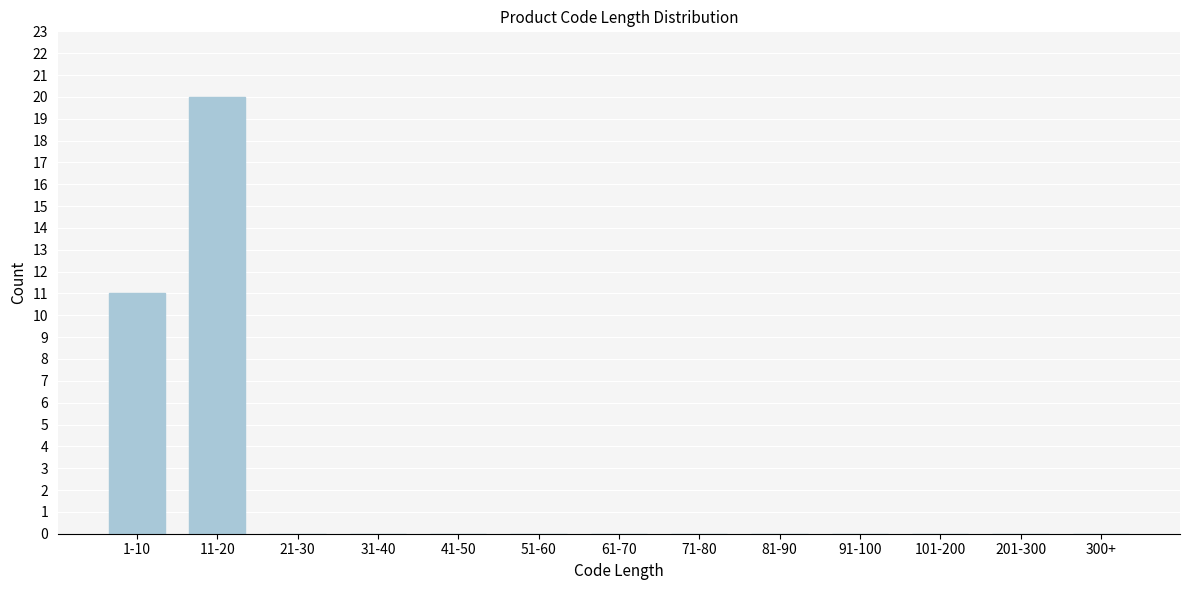

Reading right to left, transcribe all the data shown in this chart.

300+=0	201-300=0	101-200=0	91-100=0	81-90=0	71-80=0	61-70=0	51-60=0	41-50=0	31-40=0	21-30=0	11-20=20	1-10=11